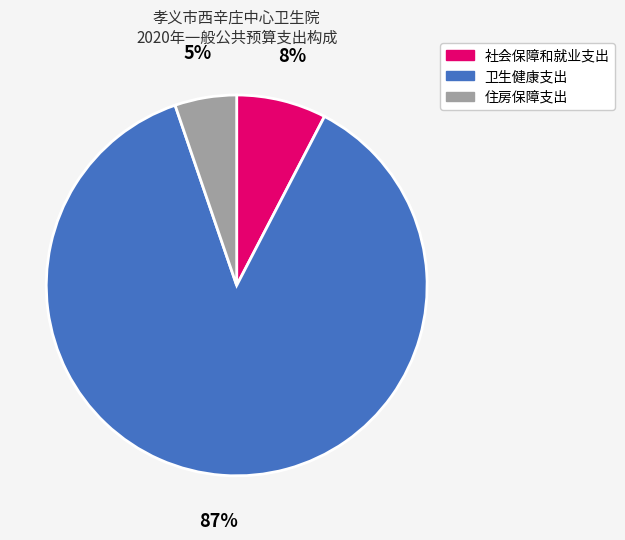

Is 社会保障和就业支出 the majority of the pie?

No